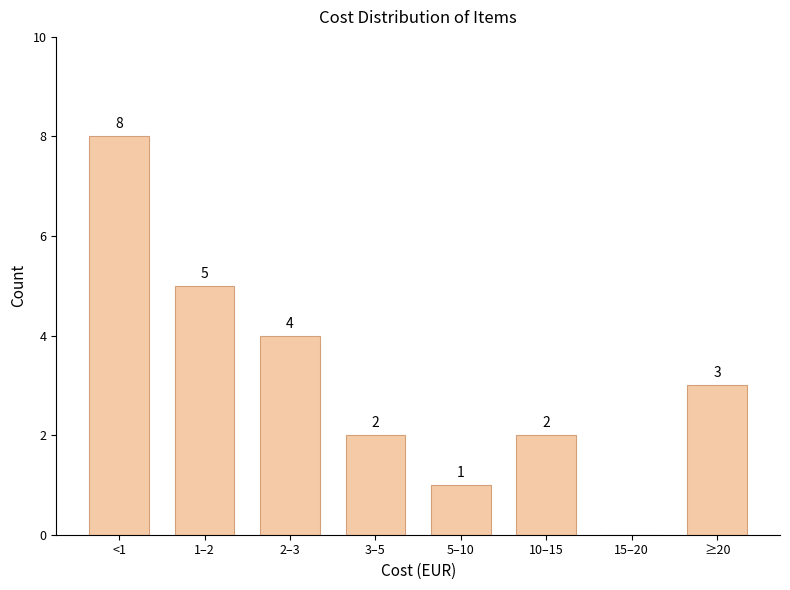

Reading right to left, transcribe all the data shown in this chart.

≥20=3	15–20=0	10–15=2	5–10=1	3–5=2	2–3=4	1–2=5	<1=8